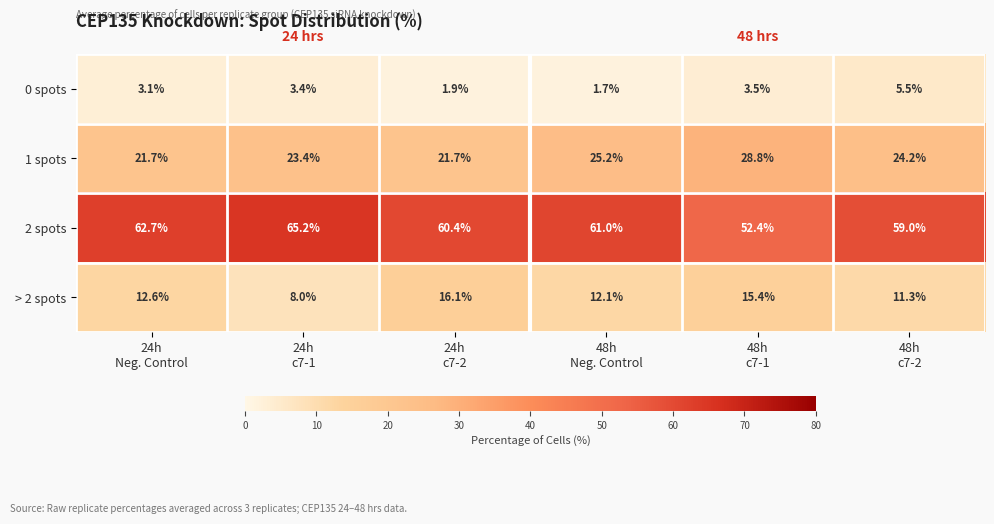

What is the sum of all 0 spots values?

19.1